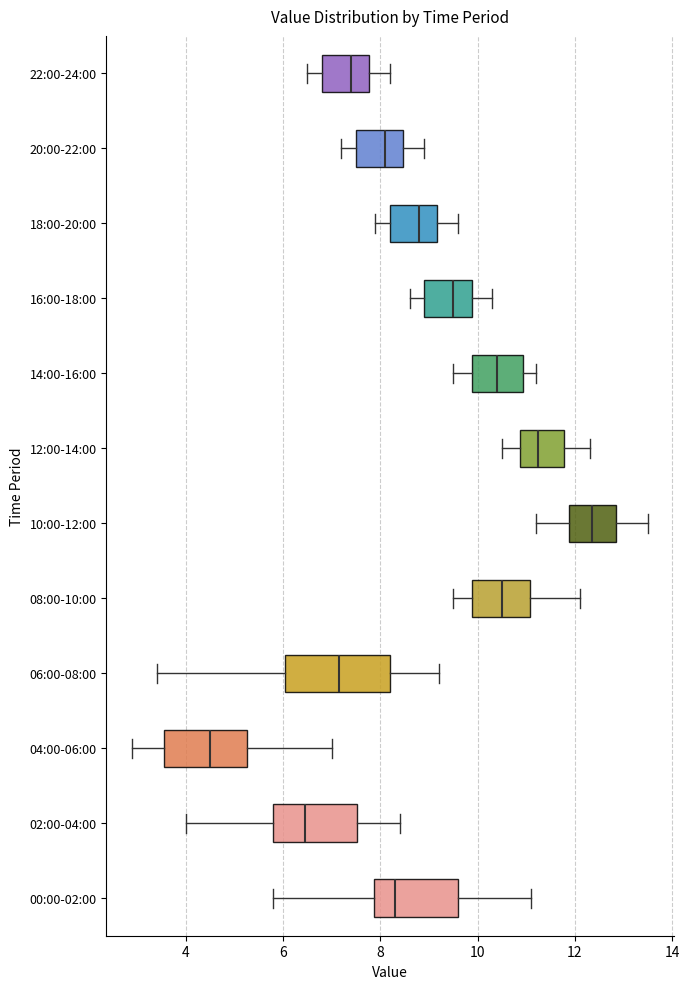

Reading bottom to top, transcribe this box plot: for each box, give where its median line is, the range the box spans, and where its two whiskers end, as read against the x-axis. The values are not printed on the chart, so give them approximately, as read against the axis.

00:00-02:00: median 8.4, box 7.8 to 9.6, whiskers 5.8 to 11.2
02:00-04:00: median 6.4, box 5.8 to 7.6, whiskers 4.0 to 8.4
04:00-06:00: median 4.6, box 3.6 to 5.2, whiskers 3.0 to 7.0
06:00-08:00: median 7.2, box 6.0 to 8.2, whiskers 3.4 to 9.2
08:00-10:00: median 10.6, box 9.8 to 11.0, whiskers 9.6 to 12.2
10:00-12:00: median 12.4, box 11.8 to 12.8, whiskers 11.2 to 13.6
12:00-14:00: median 11.2, box 10.8 to 11.8, whiskers 10.6 to 12.4
14:00-16:00: median 10.4, box 9.8 to 11.0, whiskers 9.6 to 11.2
16:00-18:00: median 9.6, box 9.0 to 9.8, whiskers 8.6 to 10.4
18:00-20:00: median 8.8, box 8.2 to 9.2, whiskers 8.0 to 9.6
20:00-22:00: median 8.2, box 7.6 to 8.4, whiskers 7.2 to 9.0
22:00-24:00: median 7.4, box 6.8 to 7.8, whiskers 6.6 to 8.2